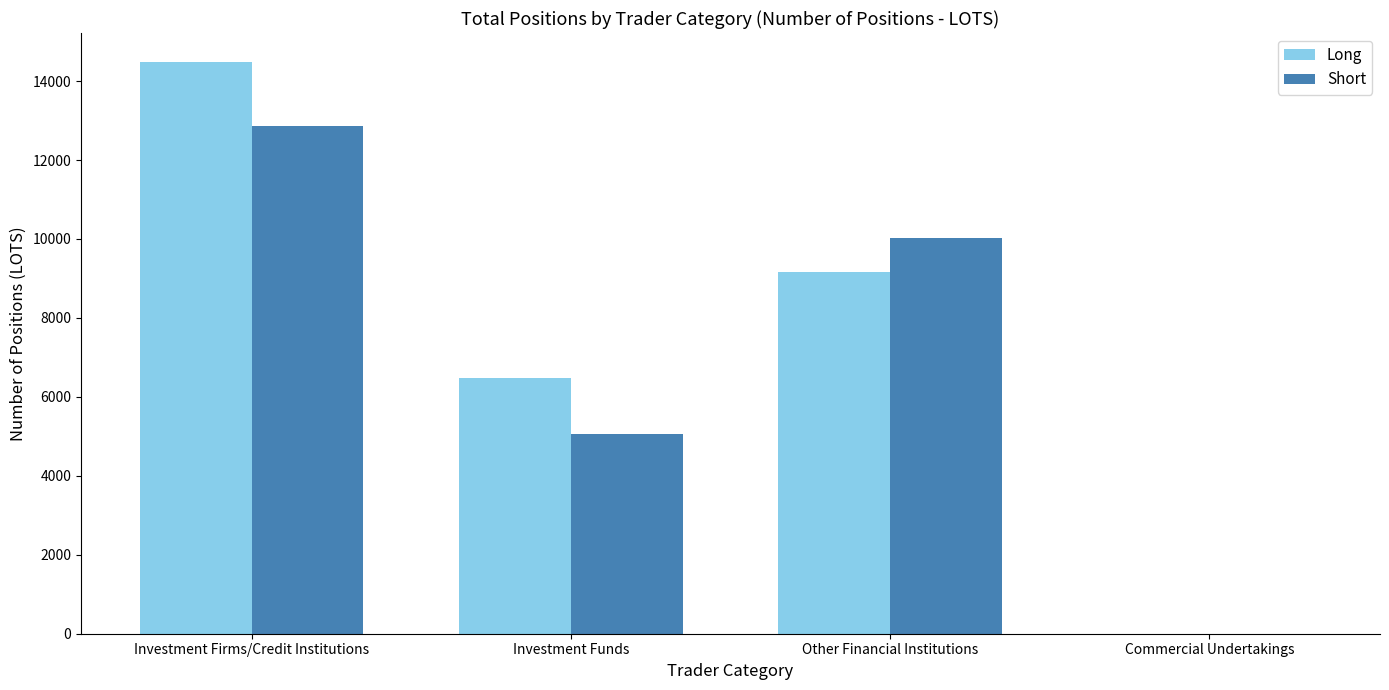

Reading left to right, extract all data points from this chart.

Long: 14493.2	6477.1	9151.7	0.0
Short: 12875.0	5050.0	10033.8	0.0